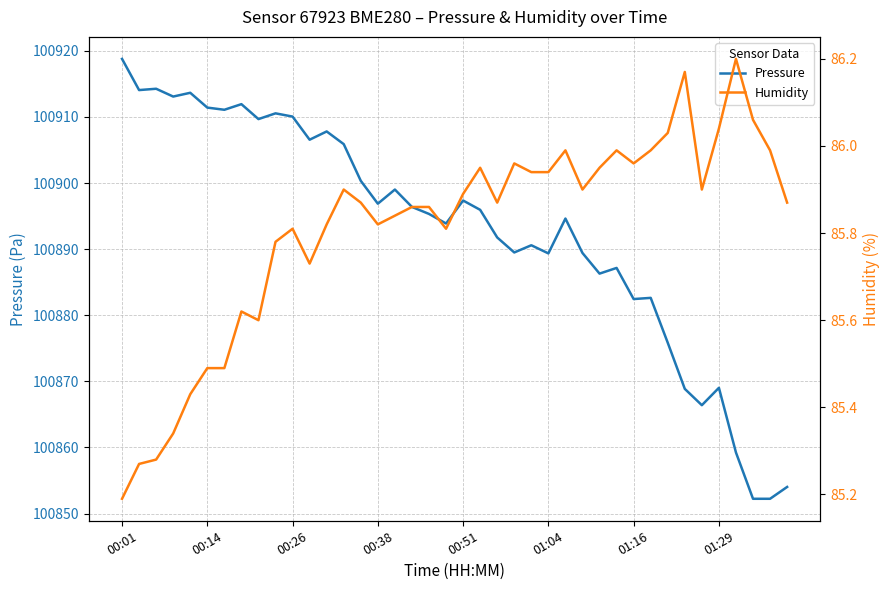

What is the highest value of the Pressure series?

100918.8